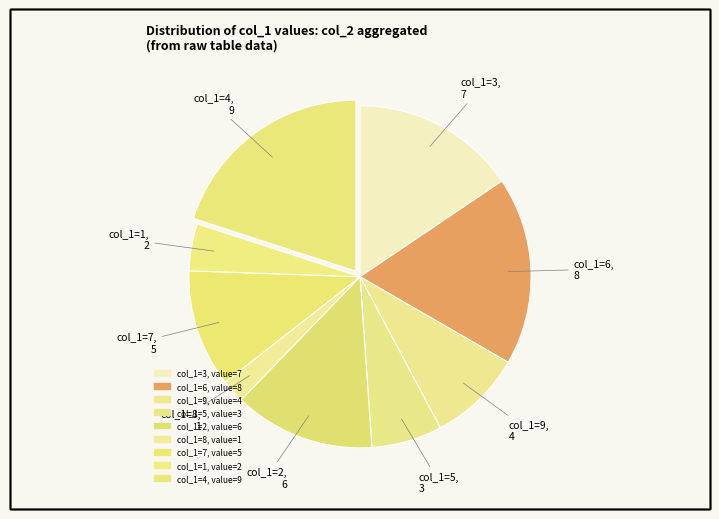

True or false: col_1=1 accounts for 1% of the total.

False